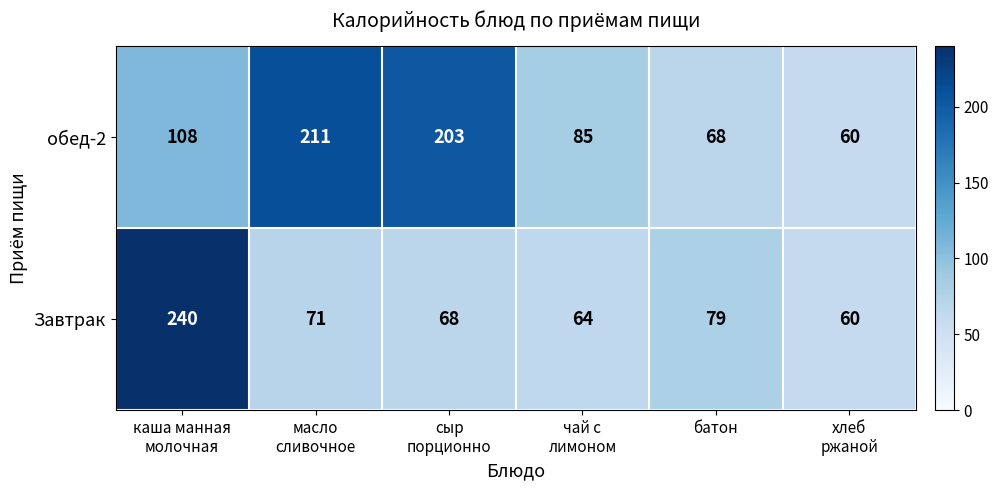

What is the greatest value displayed?

240